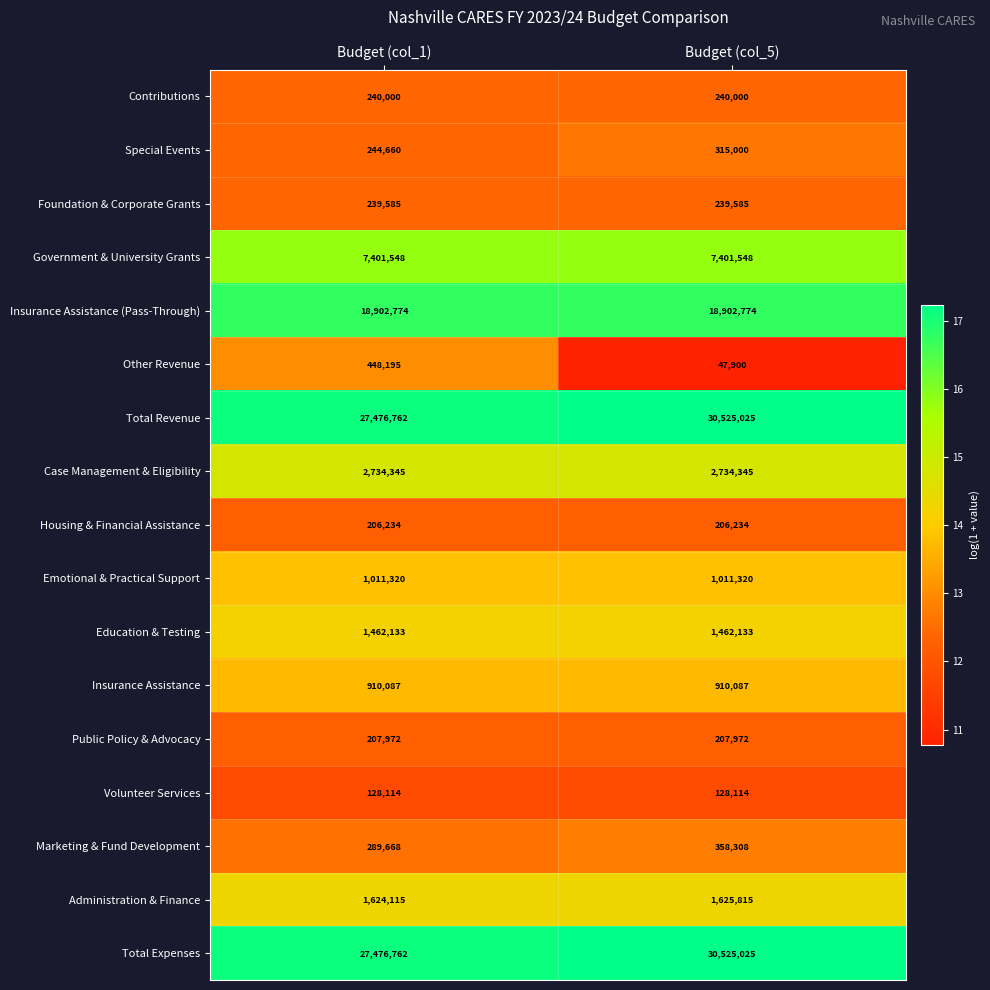

What is the lowest value of the Marketing & Fund Development series?

289668